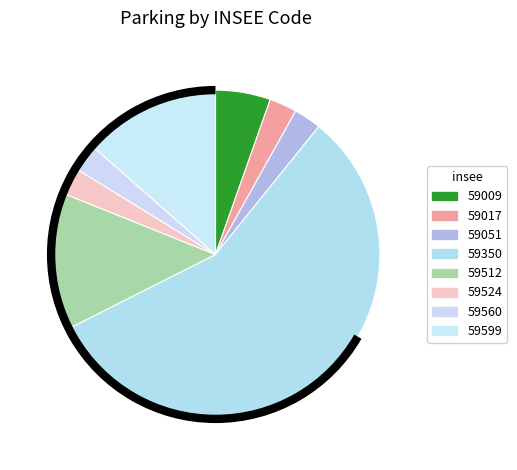

What percentage is the 59350 slice, to the nearest percent?

57%